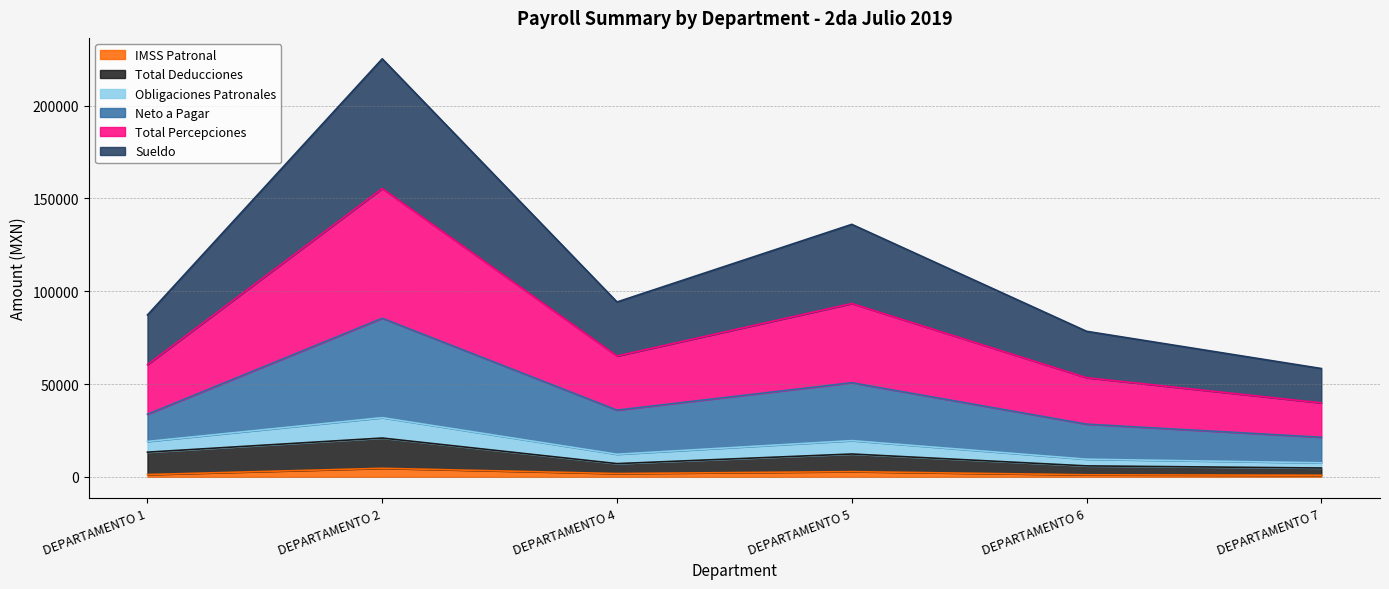

In Neto a Pagar, how many points are higher than both neighbors (excluding endpoints)?

2